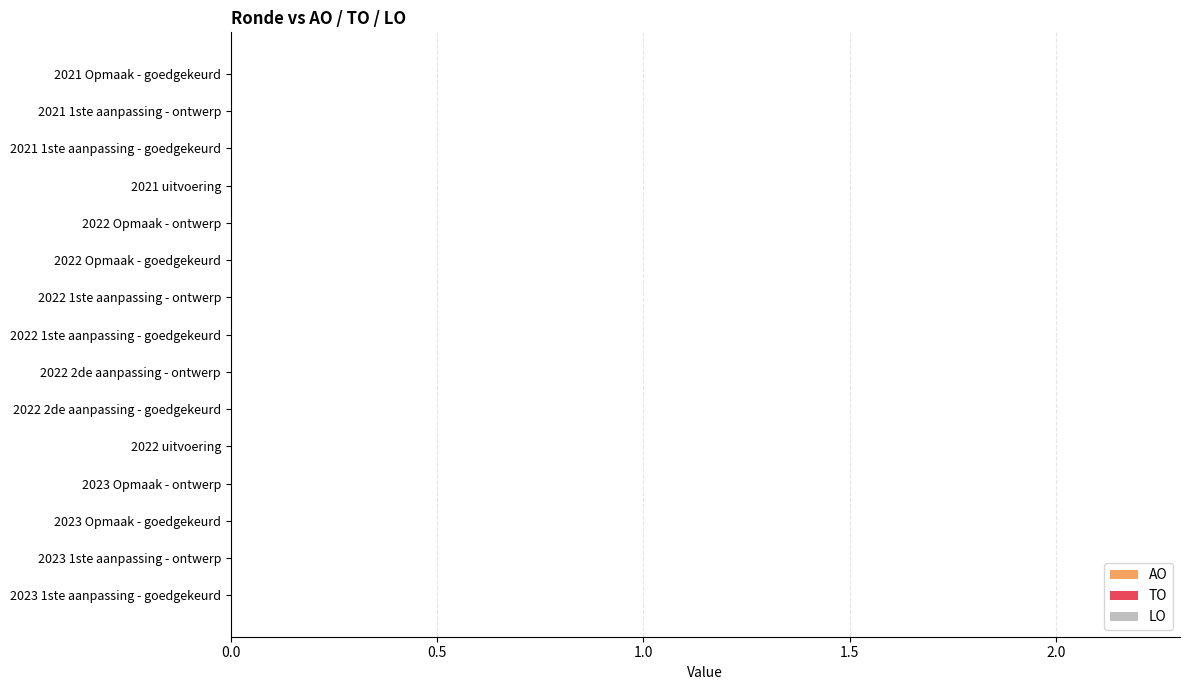

How many bars are there in each group?

3